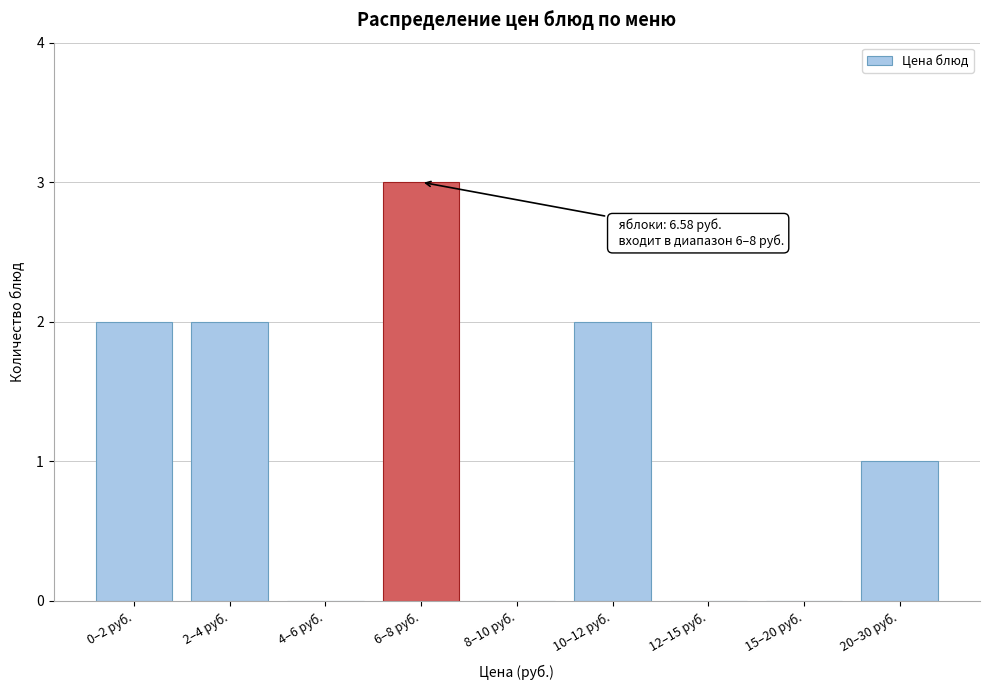

Reading left to right, list all the values displayed in this chart.

0–2 руб.=2	2–4 руб.=2	4–6 руб.=0	6–8 руб.=3	8–10 руб.=0	10–12 руб.=2	12–15 руб.=0	15–20 руб.=0	20–30 руб.=1